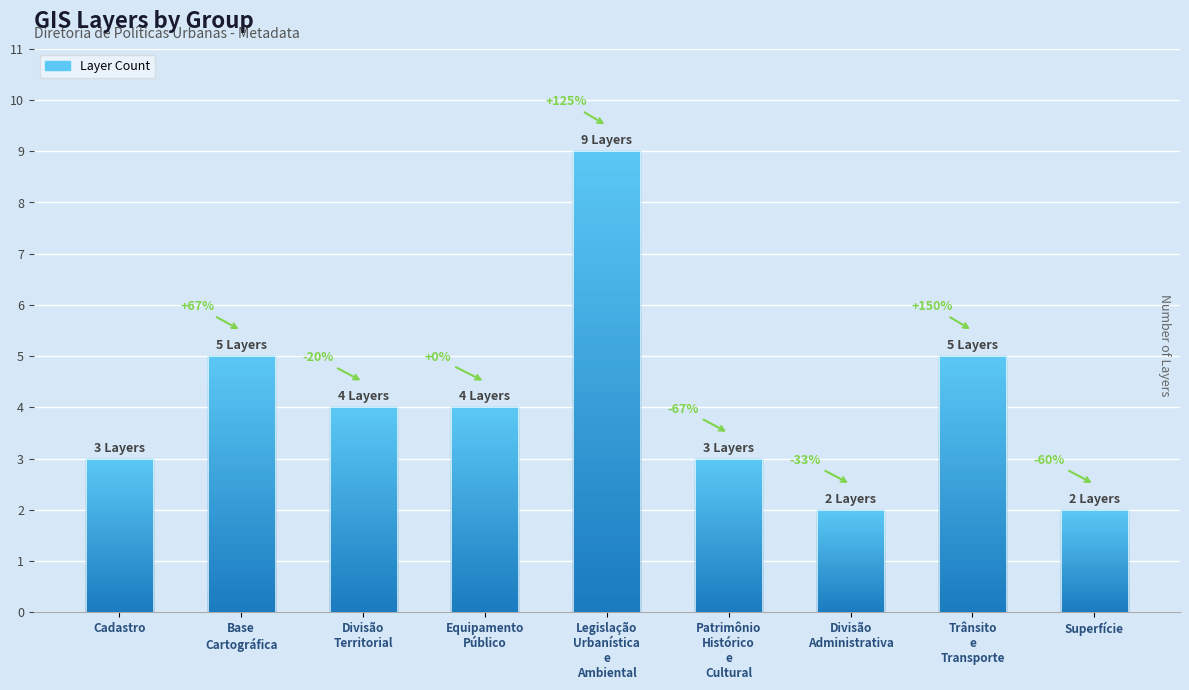

Reading left to right, extract all data points from this chart.

3	5	4	4	9	3	2	5	2